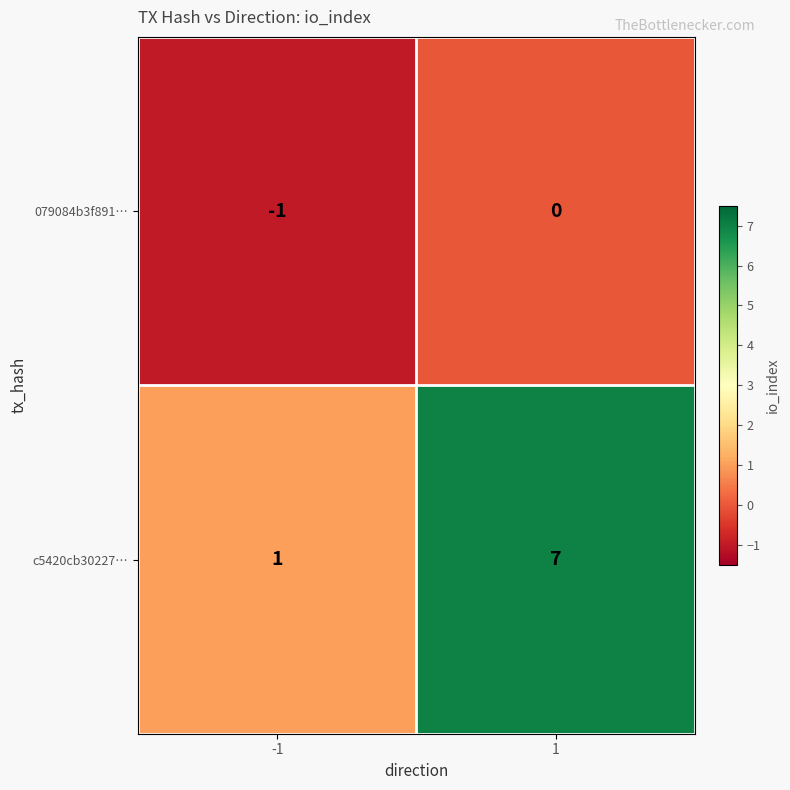

Read the c5420cb30227… value at 1.

7